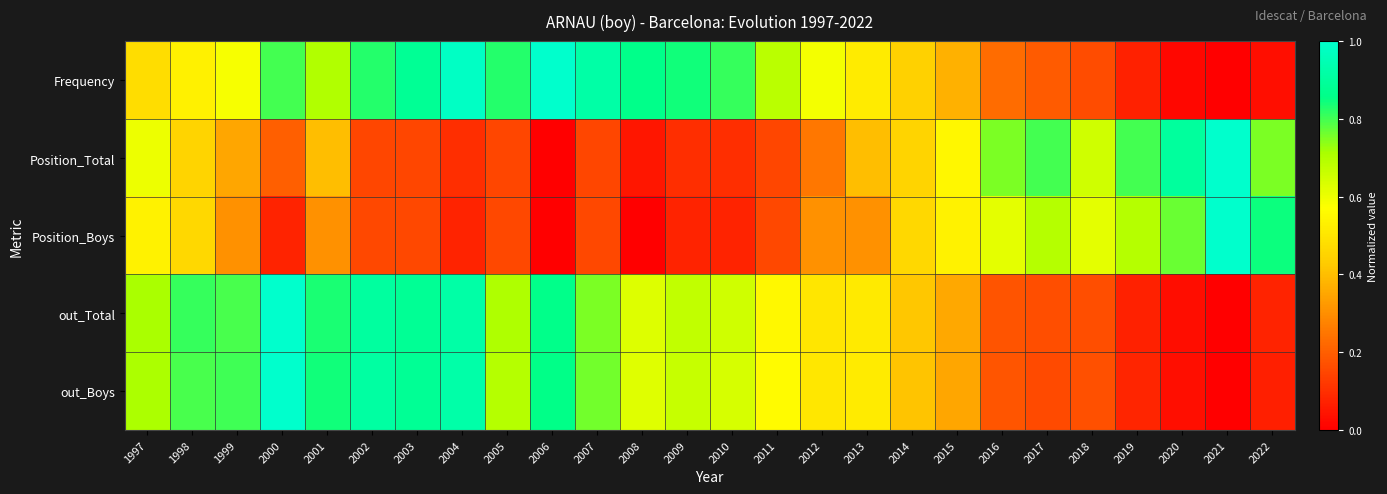

At which category is the sum across all series the highest?

2001